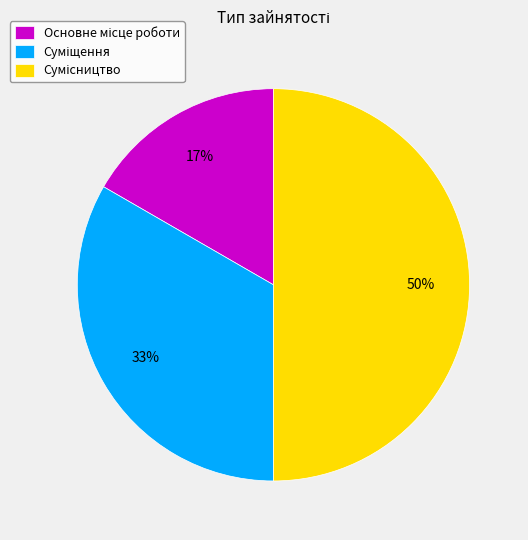

Approximately how many times larger is the value at Сумісництво compared to Основне місце роботи?

3.0